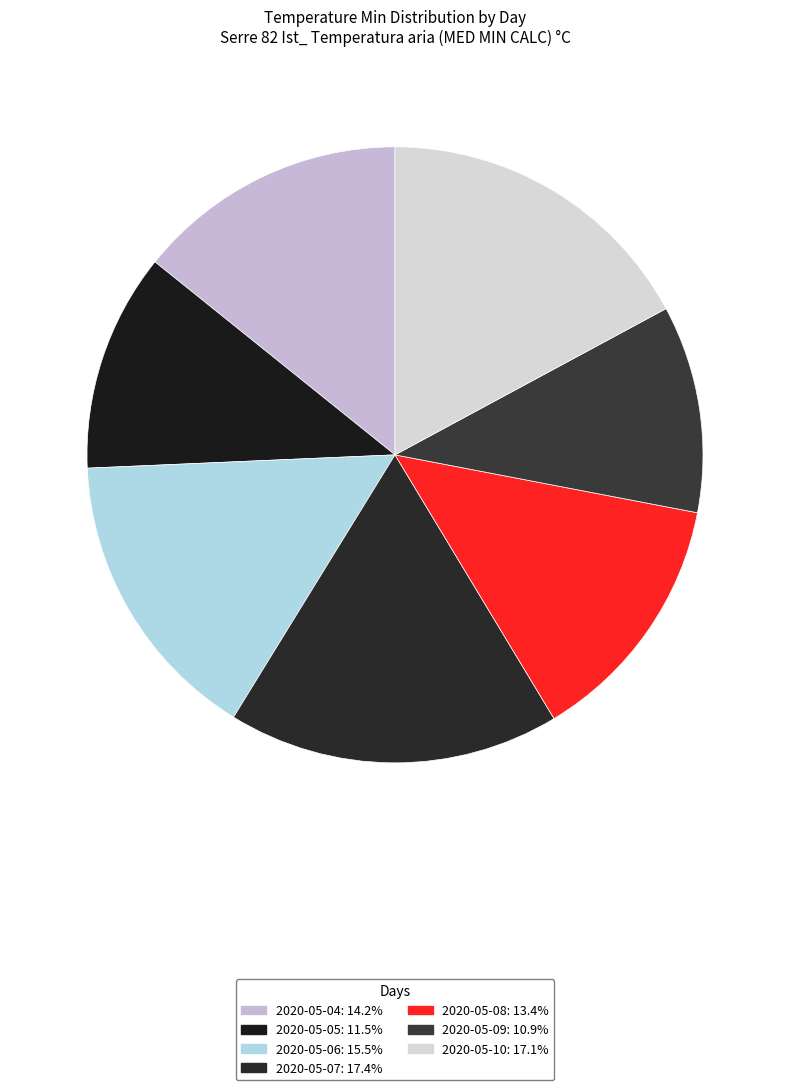

Approximately how many times larger is the value at 2020-05-04 compared to 2020-05-09?

1.3